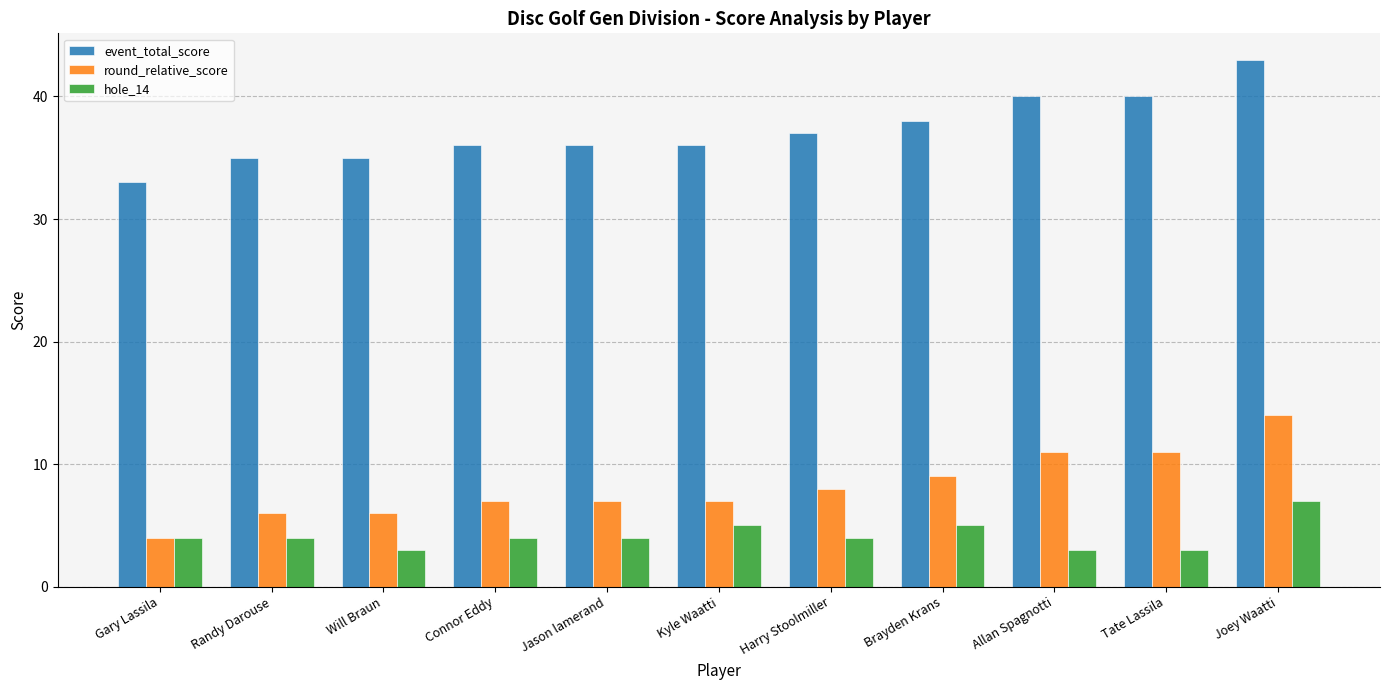

The value of event_total_score at Kyle Waatti is 36. True or false?

True